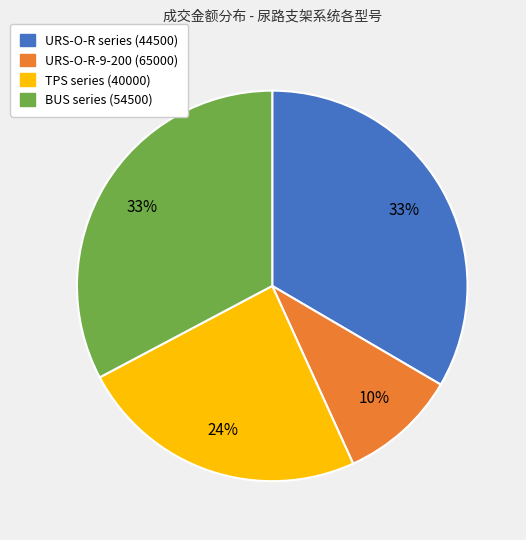

Does any single category account for the majority?

No